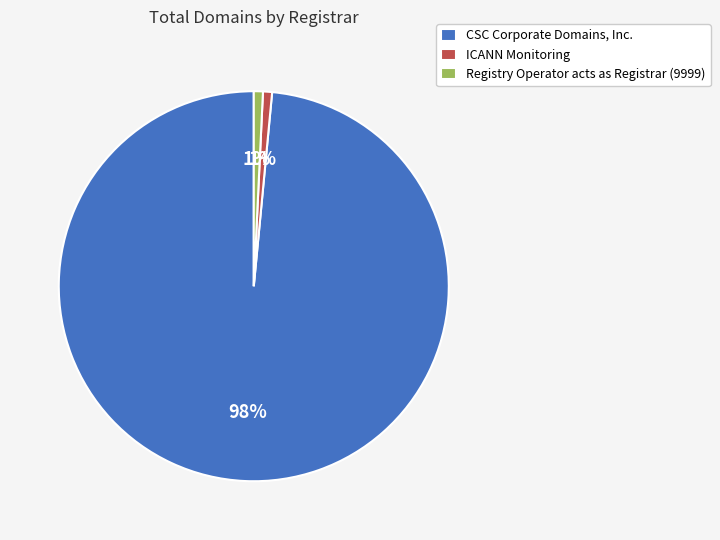

Which category accounts for the majority?

CSC Corporate Domains, Inc.